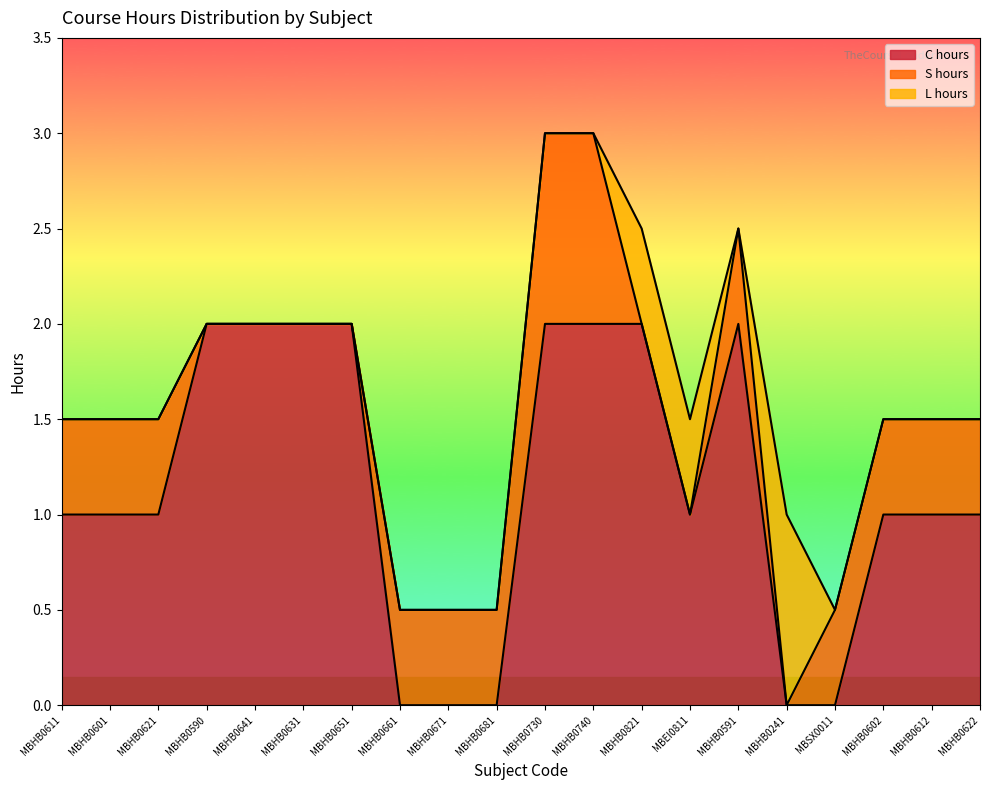

What are all the series names shown in the legend?

C hours, S hours, L hours